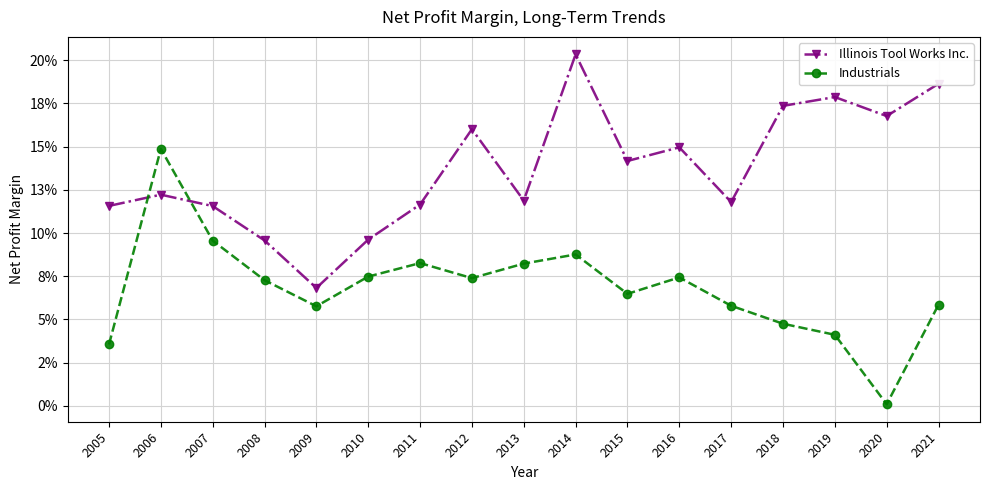

True or false: Illinois Tool Works Inc. and Industrials cross at least once.

True